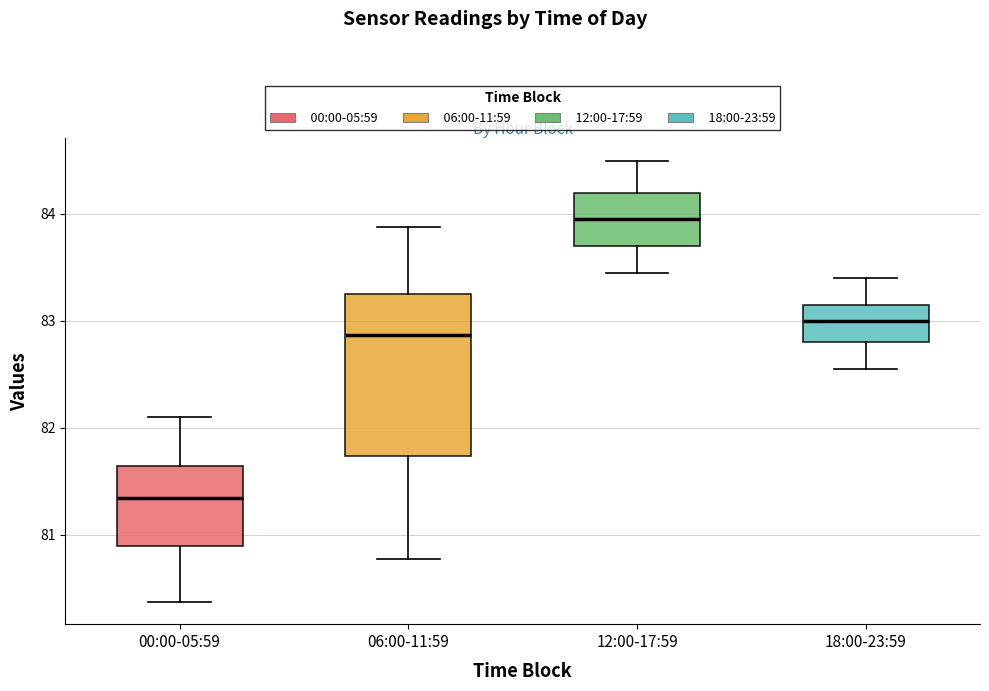

Reading left to right, transcribe this box plot: for each box, give where its median line is, the range the box spans, and where its two whiskers end, as read against the y-axis. The values are not printed on the chart, so give them approximately, as read against the axis.

00:00-05:59: median 81.3, box 80.9 to 81.6, whiskers 80.4 to 82.1
06:00-11:59: median 82.9, box 81.7 to 83.3, whiskers 80.8 to 83.9
12:00-17:59: median 84.0, box 83.7 to 84.2, whiskers 83.5 to 84.5
18:00-23:59: median 83.0, box 82.8 to 83.2, whiskers 82.6 to 83.4